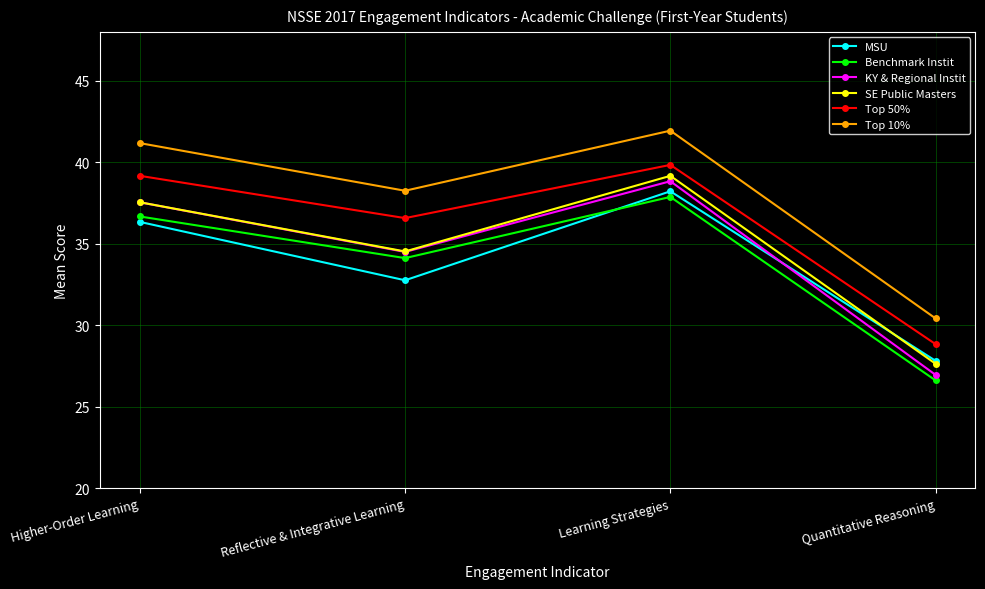

What value does the SE Public Masters series have at Learning Strategies?

39.2